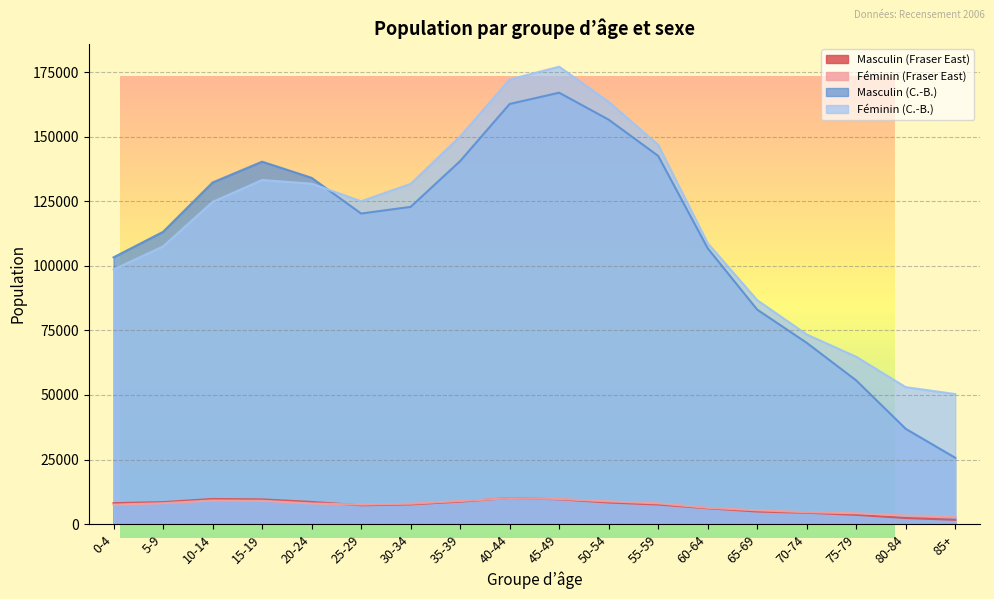

What is the difference between the highest and lowest values at 55-59?

139255